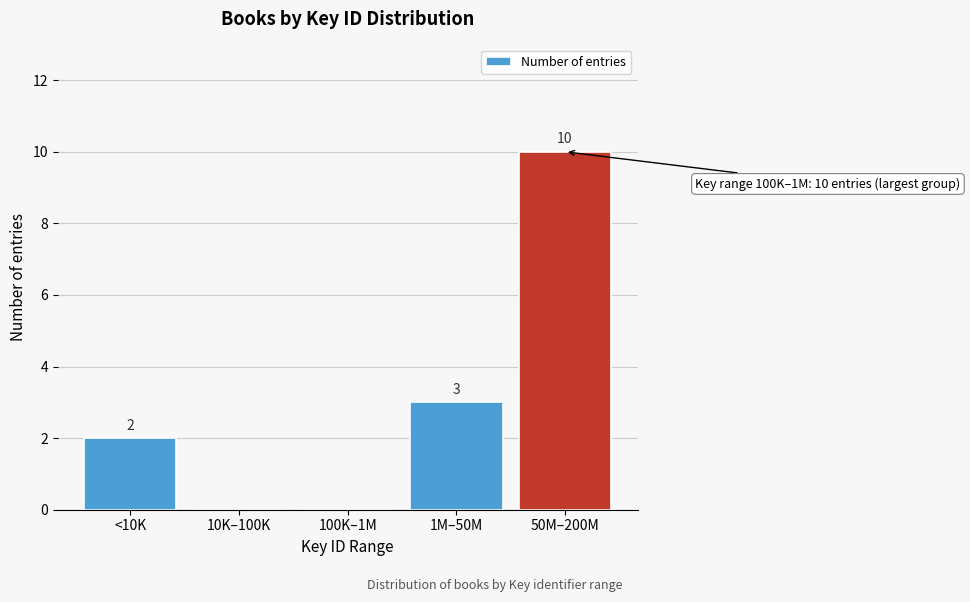

Reading right to left, extract all data points from this chart.

50M–200M=10	1M–50M=3	100K–1M=0	10K–100K=0	<10K=2